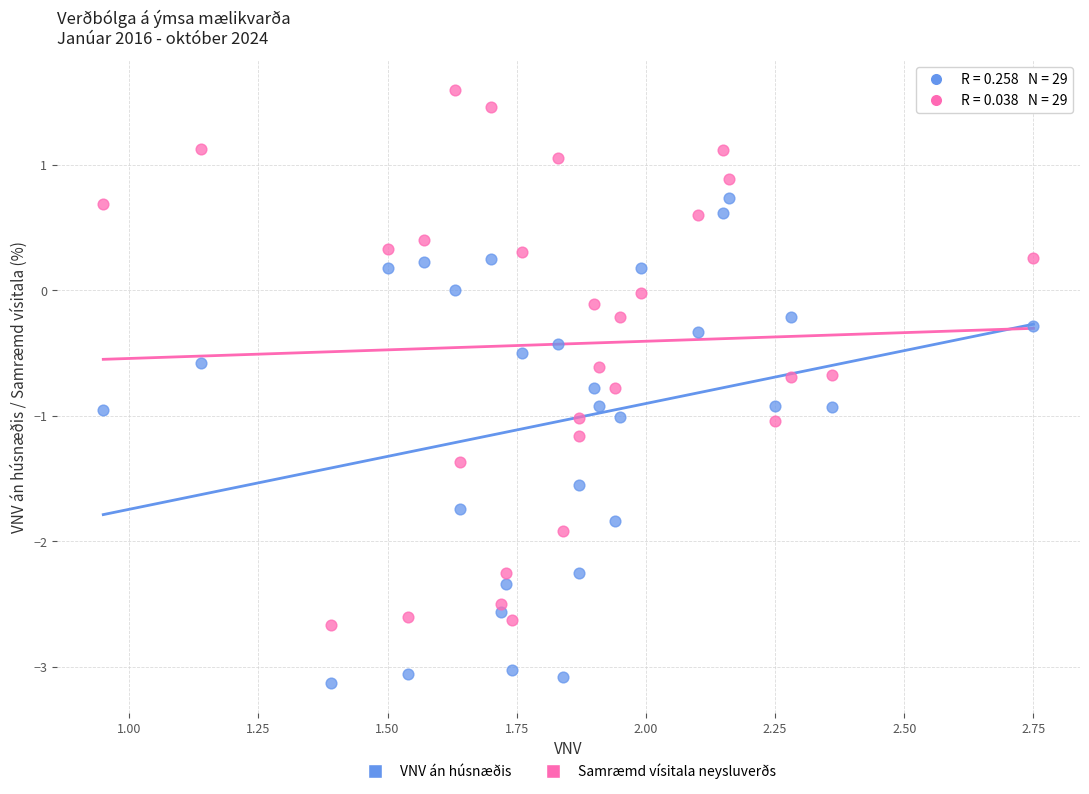

Which series reaches the minimum Y coordinate?

VNV án húsnæðis